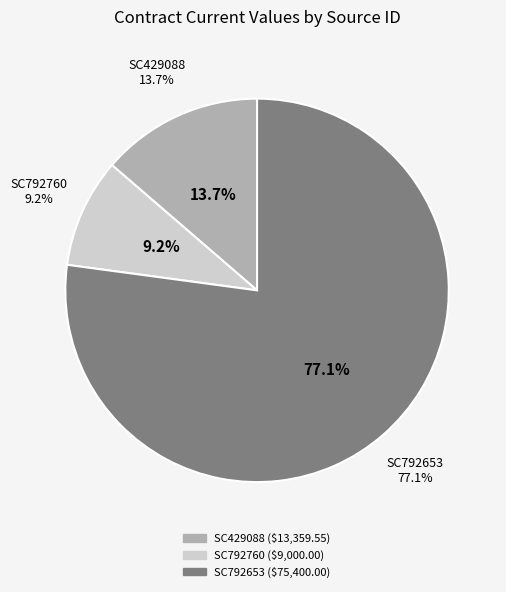

To the nearest percent, what is the difference between the SC792760 and SC792653 slice percentages?

68%